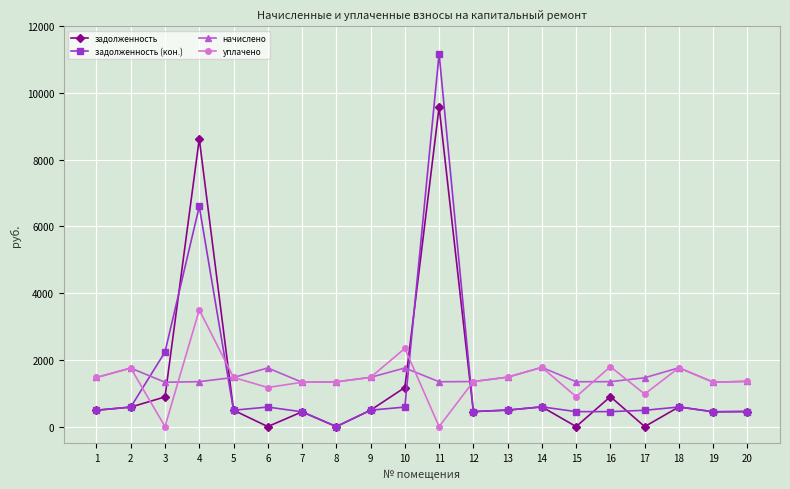

How many interior local peaks does the задолженность series have?

6